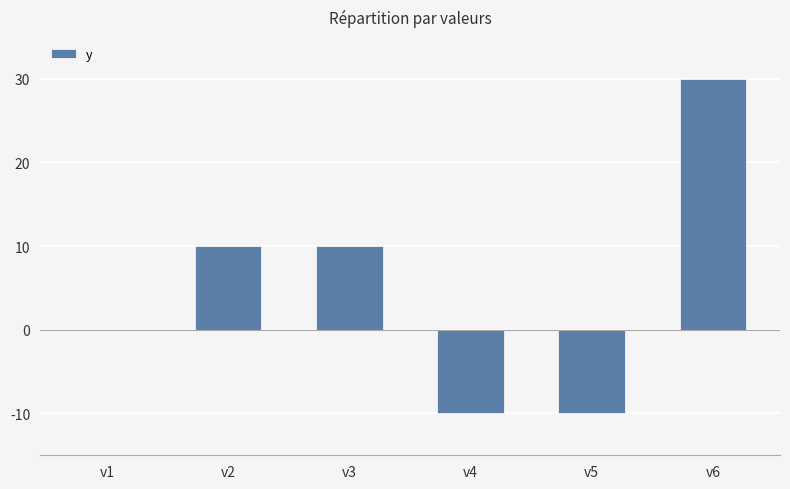

The chart shows a value of -6 at v4. True or false?

False